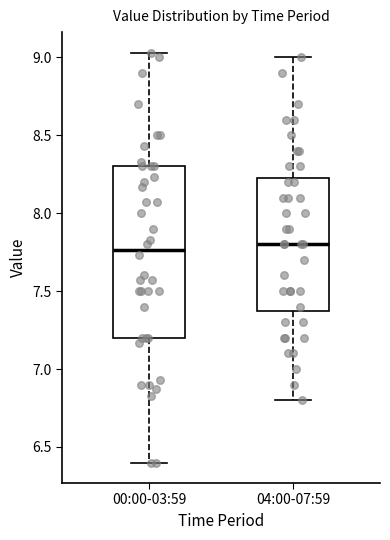

Reading left to right, transcribe this box plot: for each box, give where its median line is, the range the box spans, and where its two whiskers end, as read against the y-axis. The values are not printed on the chart, so give them approximately, as read against the axis.

00:00-03:59: median 7.75, box 7.20 to 8.30, whiskers 6.40 to 9.05
04:00-07:59: median 7.80, box 7.40 to 8.25, whiskers 6.80 to 9.00